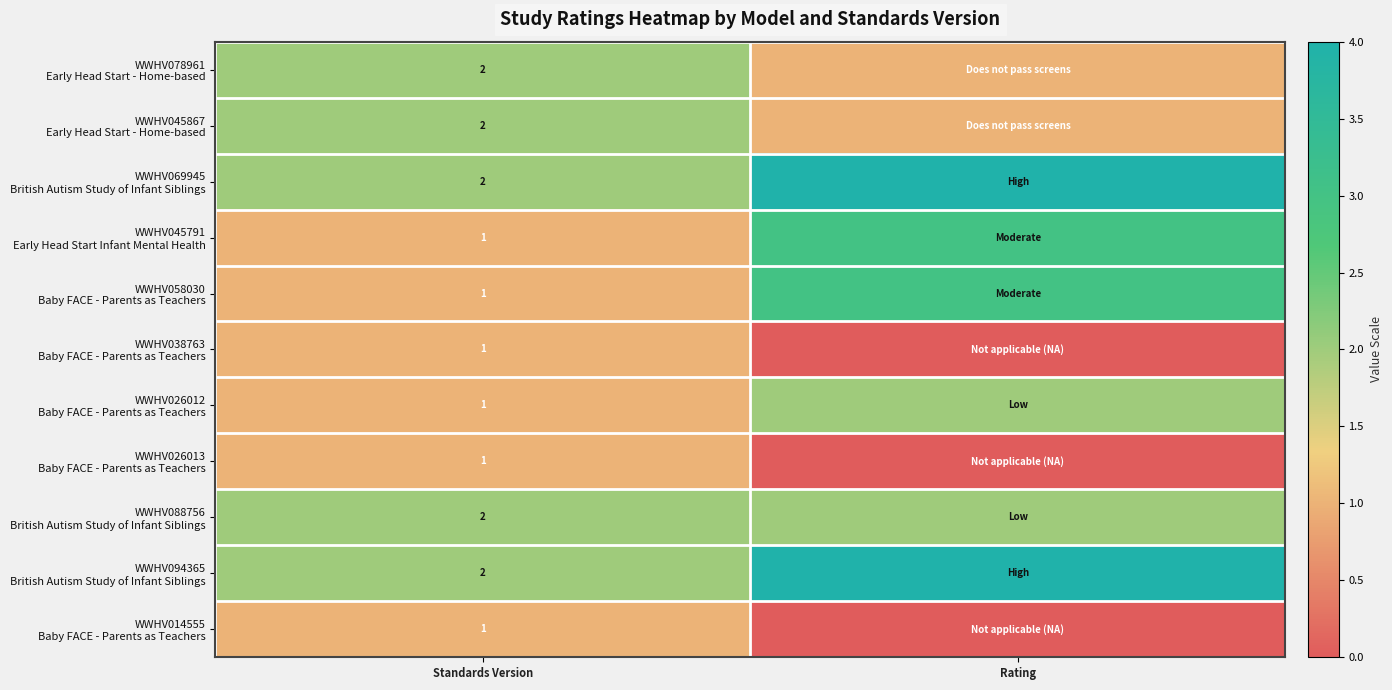

What is the total value across all series at Standards Version?

16